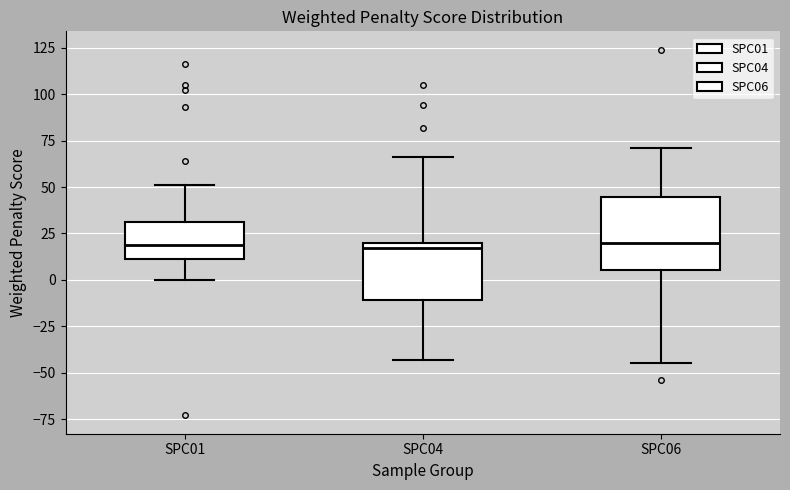

Where does the median line of the box for SPC06 sit on the y-axis? The values are not printed on the chart, so give them approximately, as read against the axis.

20